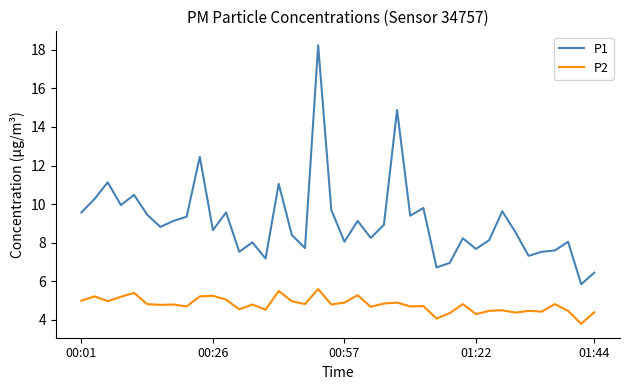

List the series in order of their overall mean, highest first.

P1, P2